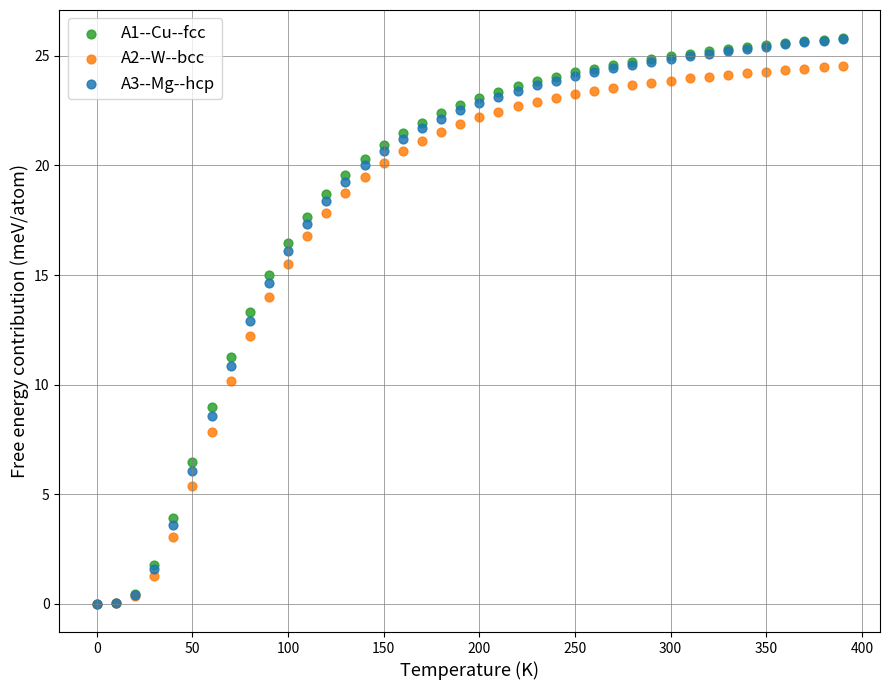

What are all the series names shown in the legend?

A1--Cu--fcc, A2--W--bcc, A3--Mg--hcp